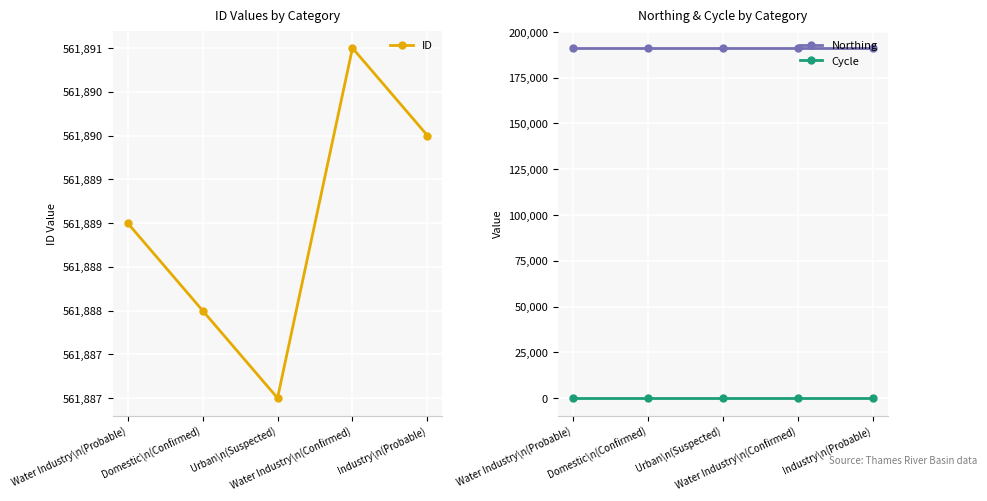

At which category is the sum across all series the highest?

Water Industry\n(Confirmed)